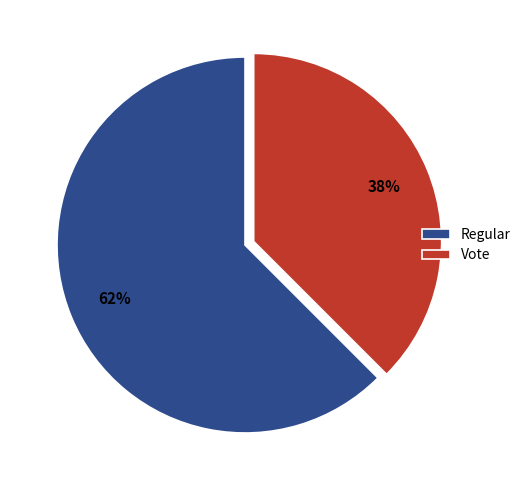

What is the ratio of the value at Vote to the value at Regular?

0.6